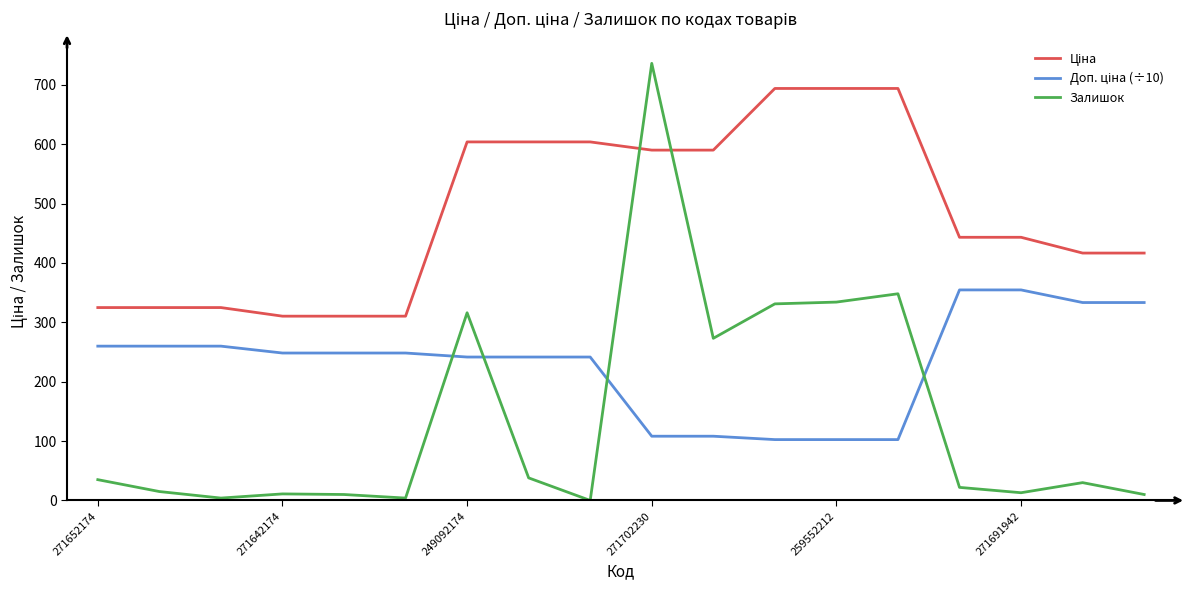

Does the chart display data point markers on the line(s)?

No